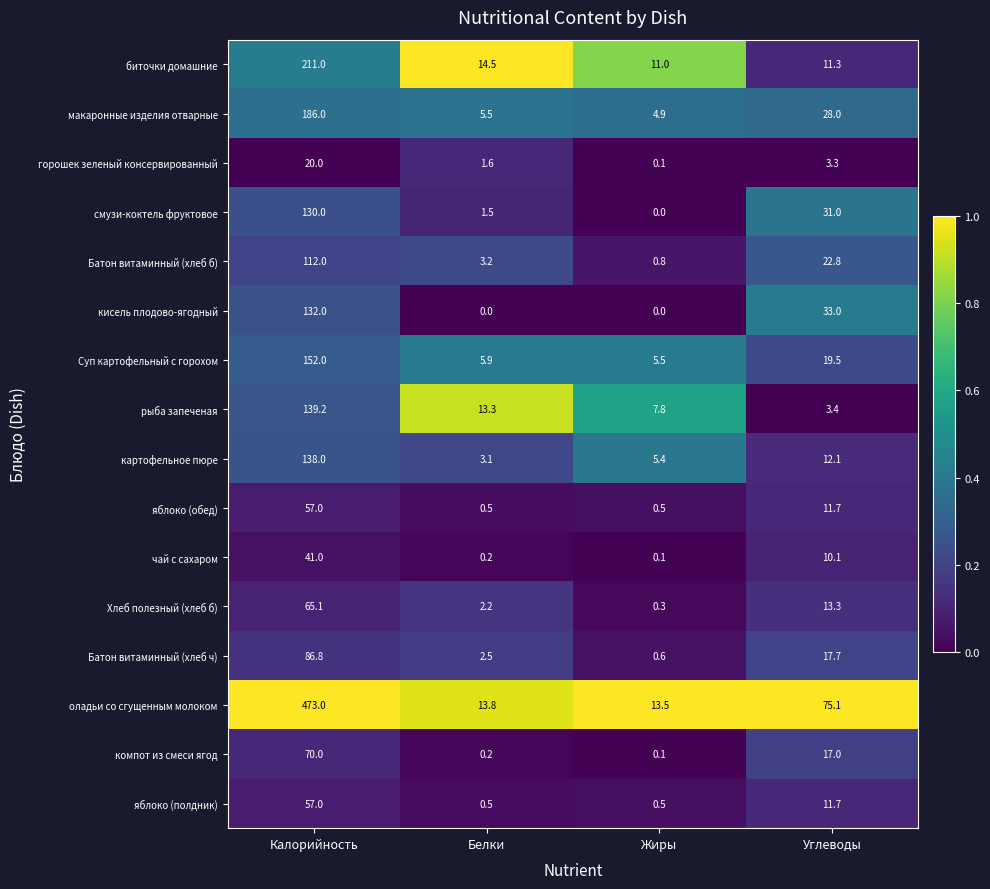

How many values in the Батон витаминный (хлеб б) series are below 22?

2